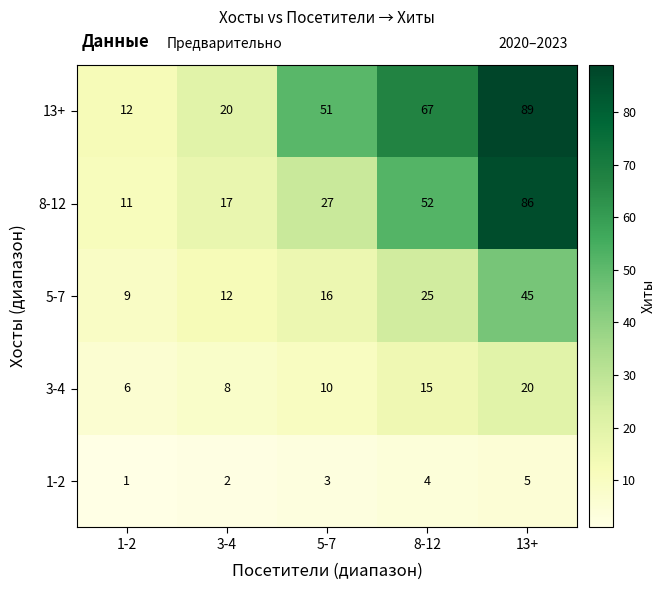

What value does the 3-4 series have at 8-12, to the nearest 5?

15